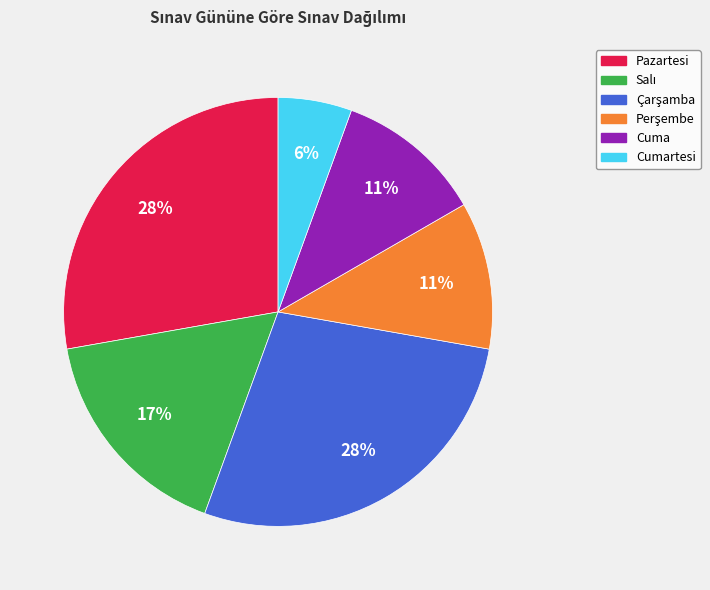

How many slices are in this pie chart?

6